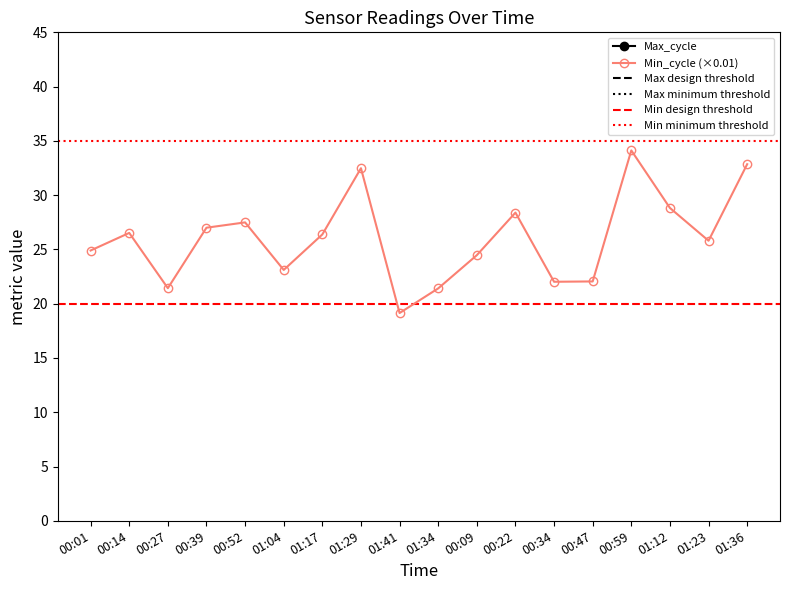

What is the value of the Min_cycle (×0.01) point at the 14th from the left?

22.1